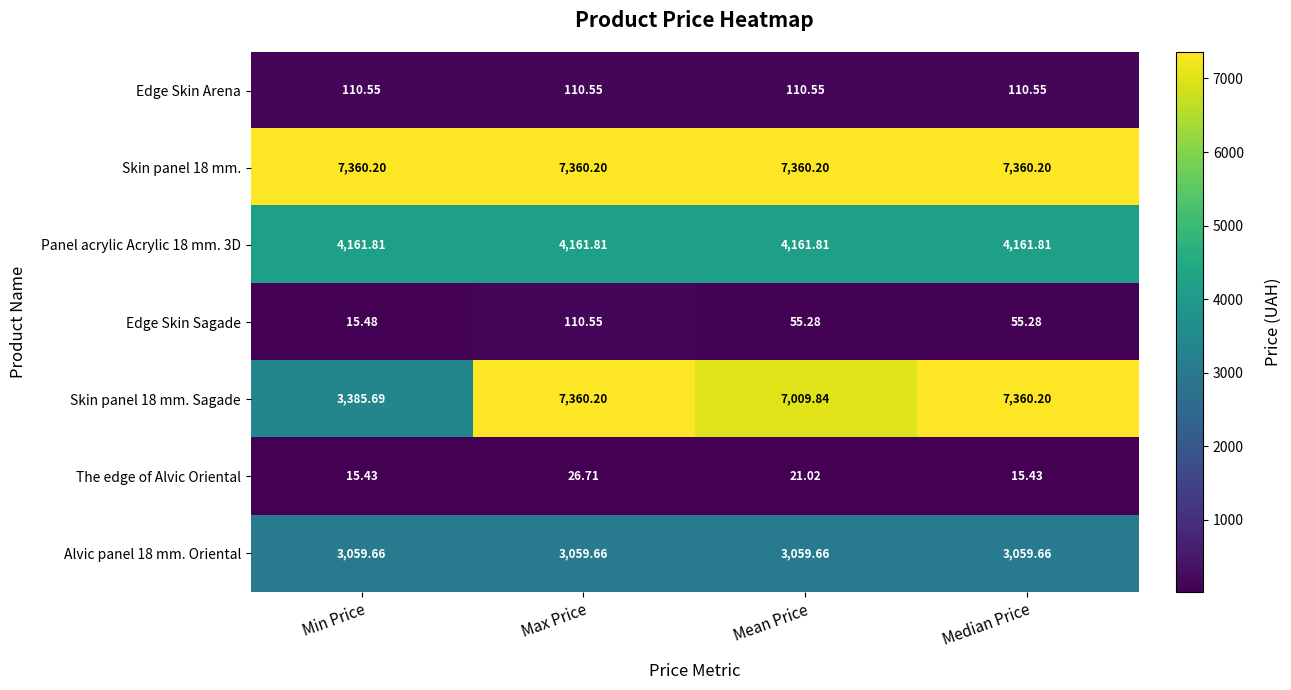

What is the maximum value shown in the chart?

7360.2